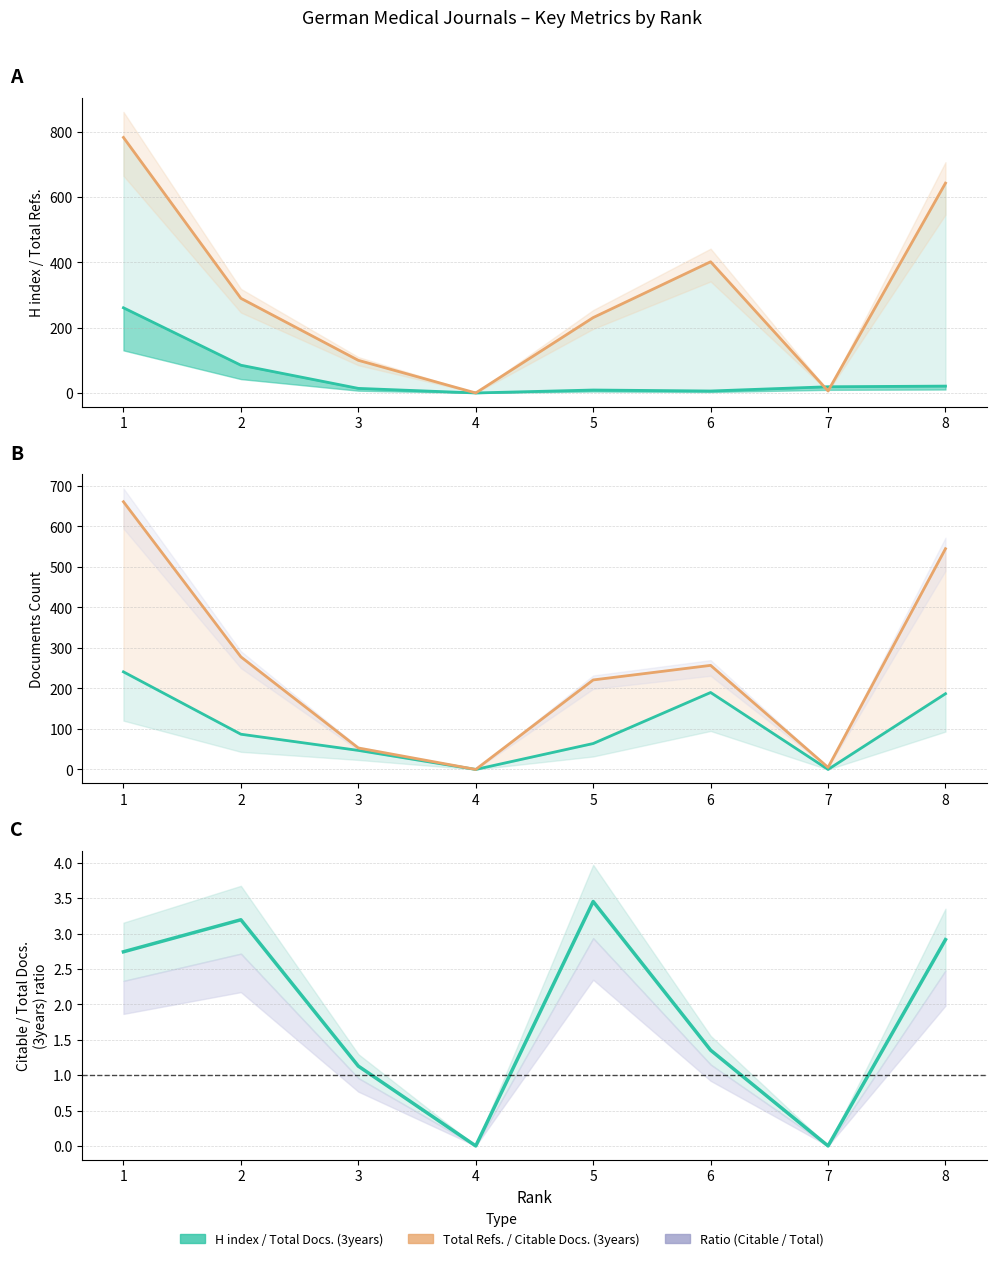

What is the total value across all series at 2?

743.2